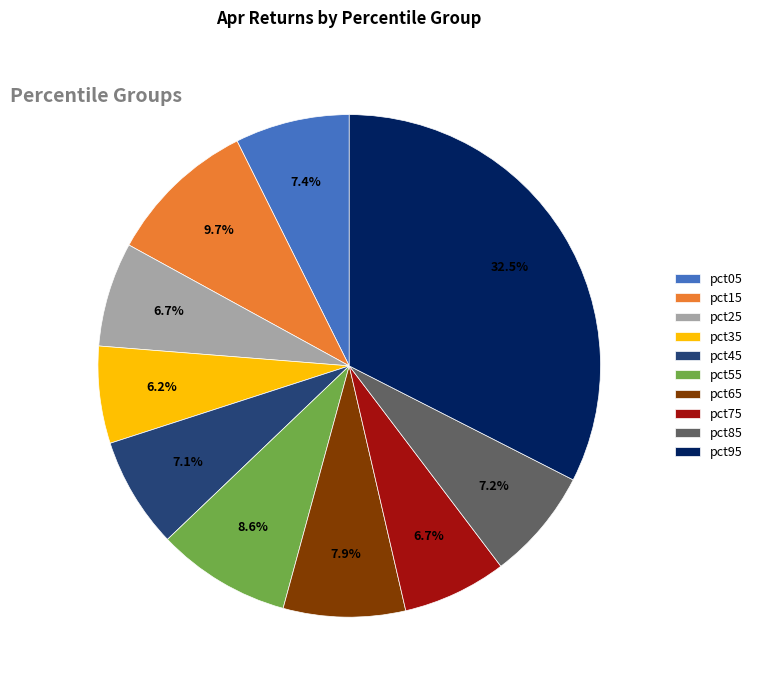

Which category has the biggest portion of the pie?

pct95